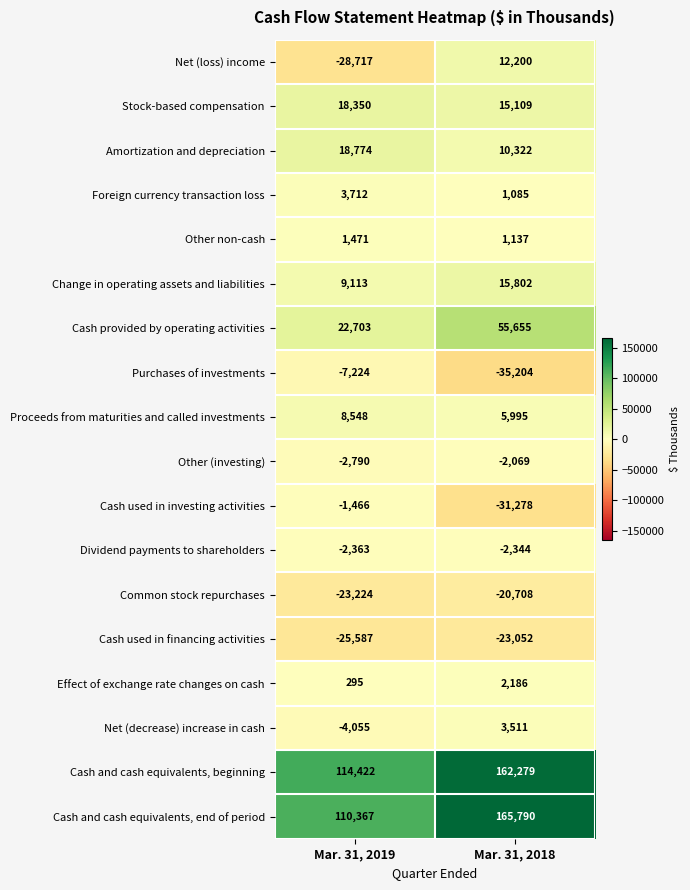

Which series changed the most between Mar. 31, 2019 and Mar. 31, 2018?

Cash and cash equivalents, end of period